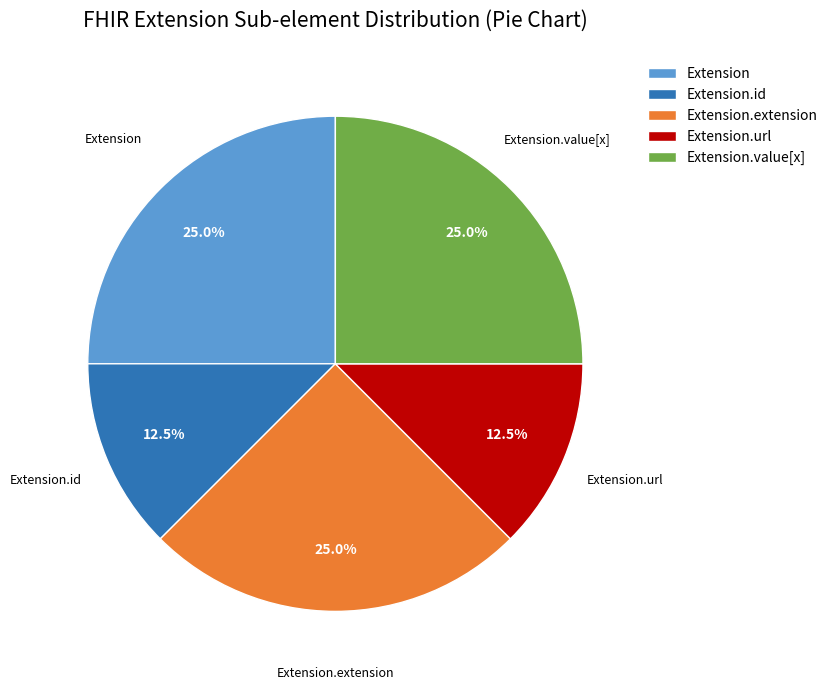

What is the ratio of the value at Extension to the value at Extension.id?

2.0